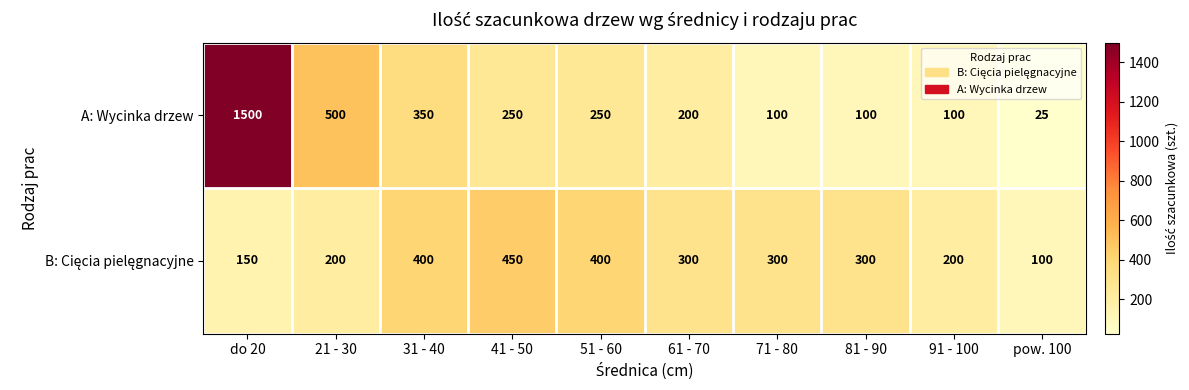

What is the sum of all A: Wycinka drzew values?

3375